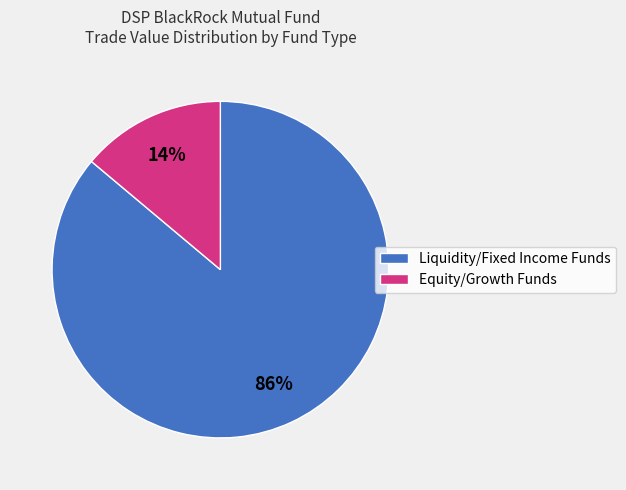

What is the largest slice in the pie chart?

Liquidity/Fixed Income Funds